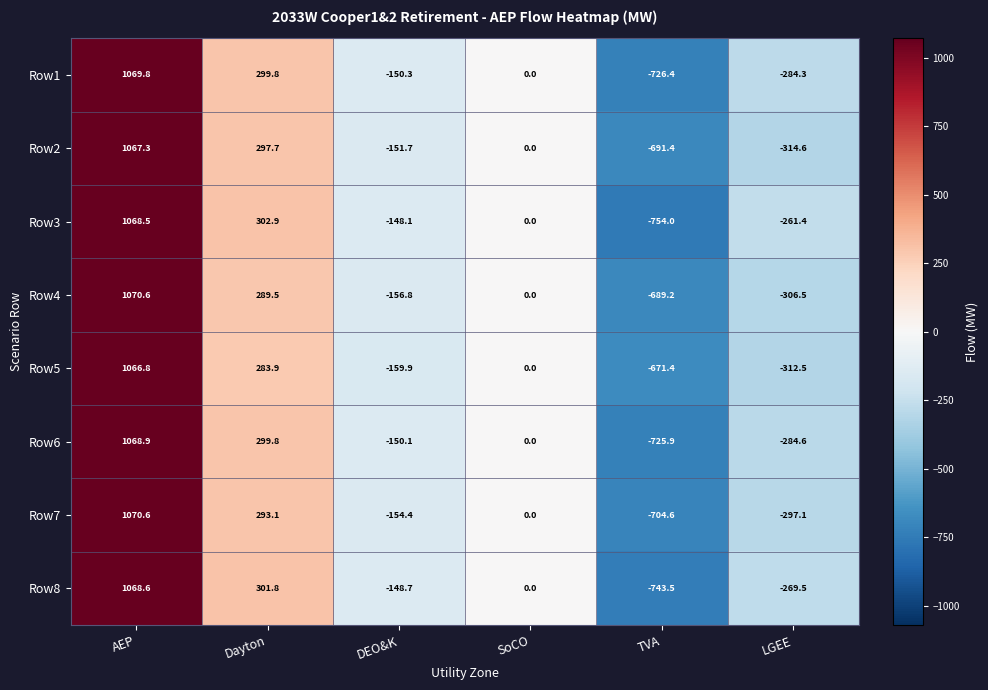

What is the difference between the Row7 values at AEP and DEO&K?

1225.0